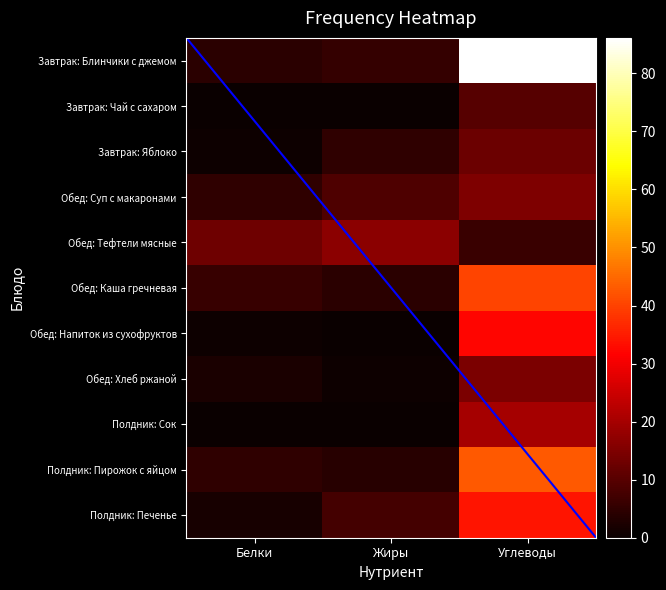

What is the sum of the Завтрак: Яблоко values at Углеводы and Белки?

13.2